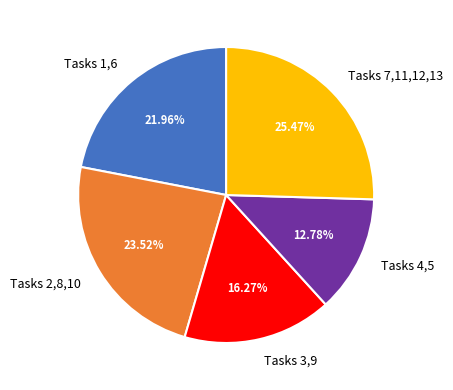

Combined, do Tasks 4,5 and Tasks 7,11,12,13 account for over 50%?

No